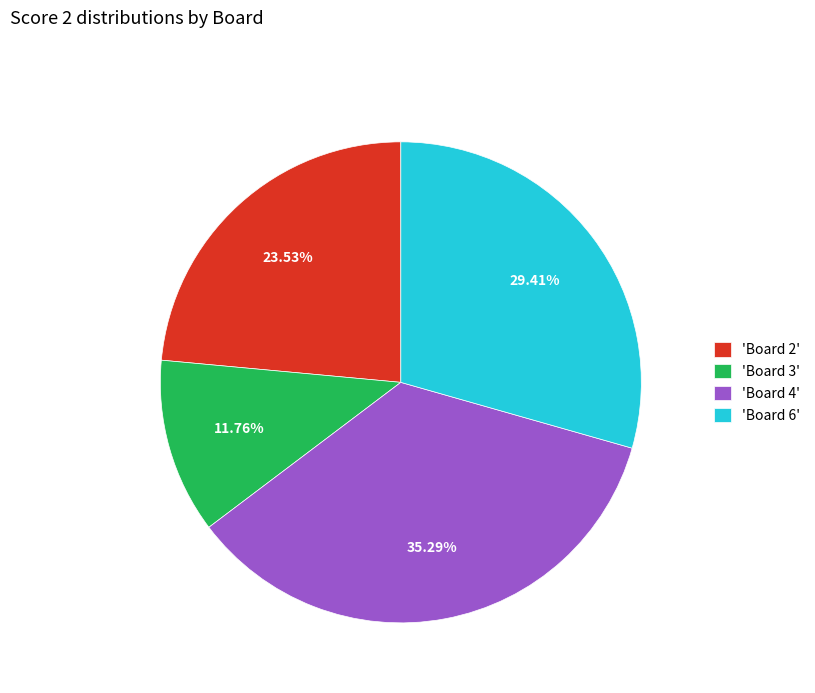

Rank the categories by value from lowest to highest.

'Board 3', 'Board 2', 'Board 6', 'Board 4'